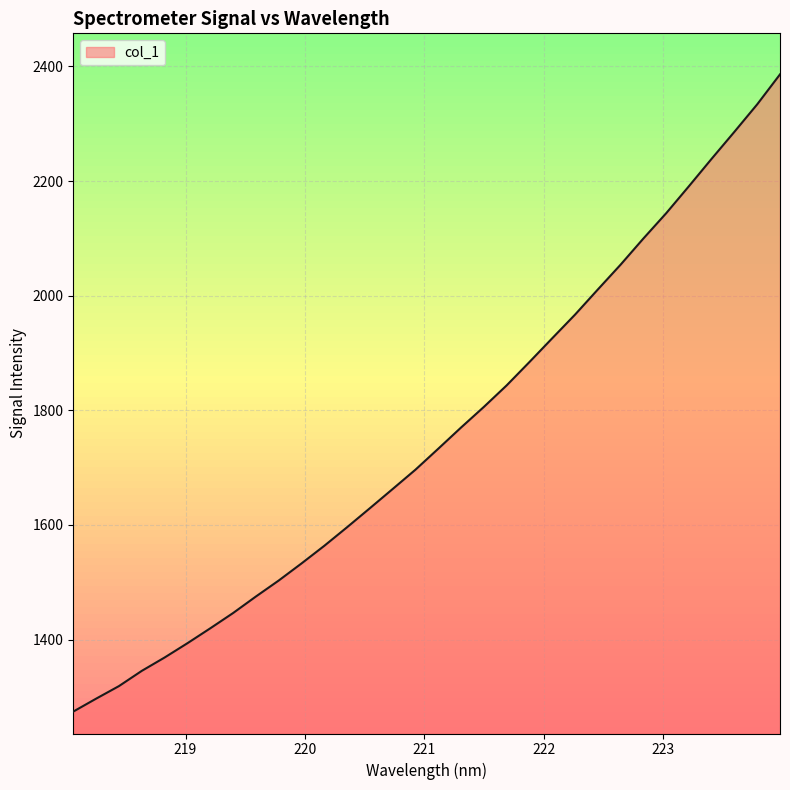

True or false: the data has more than 2 interior local peaks.

False